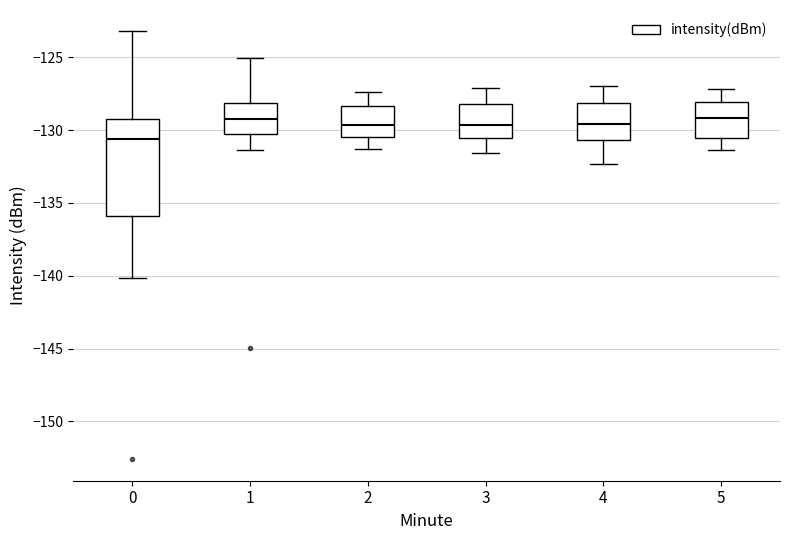

Reading left to right, transcribe this box plot: for each box, give where its median line is, the range the box spans, and where its two whiskers end, as read against the y-axis. The values are not printed on the chart, so give them approximately, as read against the axis.

0: median -130.5, box -136.0 to -129.0, whiskers -140.0 to -123.0
1: median -129.0, box -130.5 to -128.0, whiskers -131.5 to -125.0
2: median -129.5, box -130.5 to -128.5, whiskers -131.5 to -127.5
3: median -129.5, box -130.5 to -128.0, whiskers -131.5 to -127.0
4: median -129.5, box -130.5 to -128.0, whiskers -132.5 to -127.0
5: median -129.0, box -130.5 to -128.0, whiskers -131.5 to -127.0